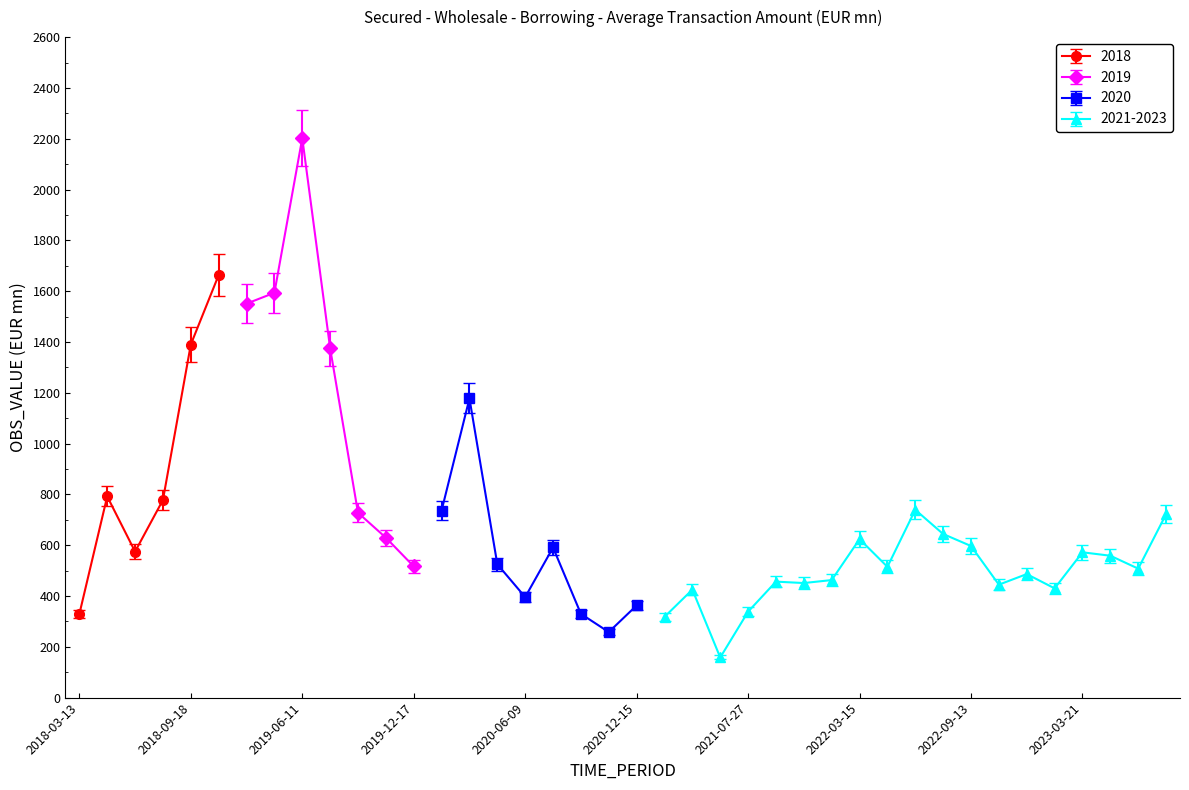

Reading right to left, transcribe all the data shown in this chart.

2023-08-01=721.8	2023-06-20=507.7	2023-05-09=558.5	2023-03-21=572.0	2023-02-07=430.1	2022-12-20=486.3	2022-11-01=444.6	2022-09-13=596.7	2022-07-26=644.0	2022-06-14=739.3	2022-04-19=514.9	2022-03-15=623.9	2022-02-08=462.7	2021-12-21=451.0	2021-09-14=456.5	2021-07-27=338.2	2021-04-27=157.9	2021-03-16=425.1	2021-01-26=317.8	2020-12-15=362.9	2020-11-03=258.0	2020-09-15=329.6	2020-07-21=590.9	2020-06-09=395.6	2020-05-05=525.0	2020-03-17=1177.6	2020-01-28=736.2	2019-12-17=516.5	2019-10-29=629.6	2019-09-17=727.7	2019-07-30=1375.2	2019-06-11=2202.3	2019-04-16=1593.5	2019-03-12=1550.8	2018-10-30=1663.3	2018-09-18=1389.9	2018-07-31=778.0	2018-06-19=574.8	2018-05-02=791.9	2018-03-13=328.8